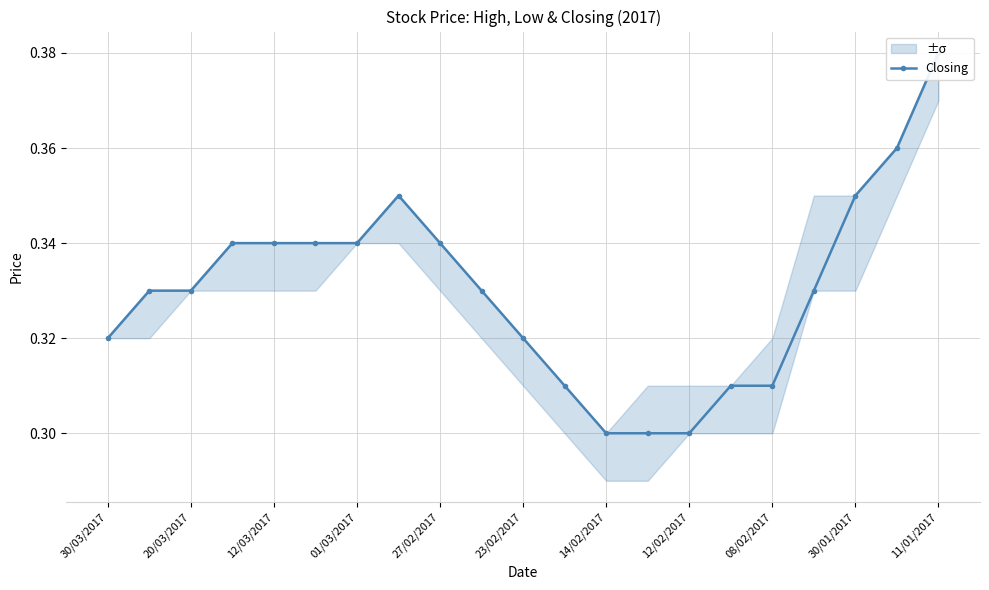

What is the minimum value shown in the chart?

0.3